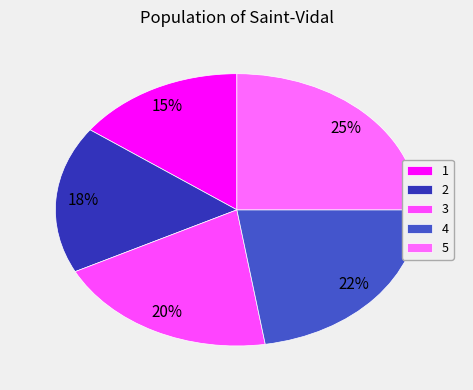

To the nearest percent, what is the average slice percentage?

20%